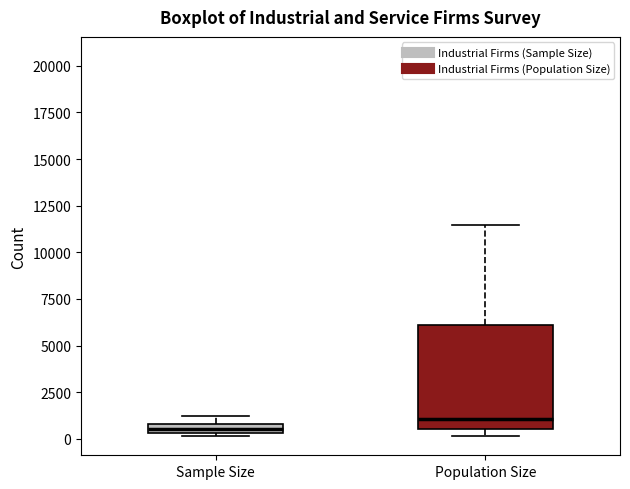

Where does the upper whisker of the box for Population Size end on the y-axis? The values are not printed on the chart, so give them approximately, as read against the axis.

11500